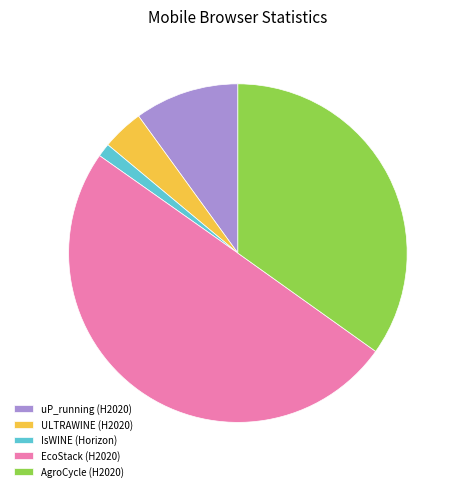

Which category has the smallest portion of the pie?

IsWINE (Horizon)